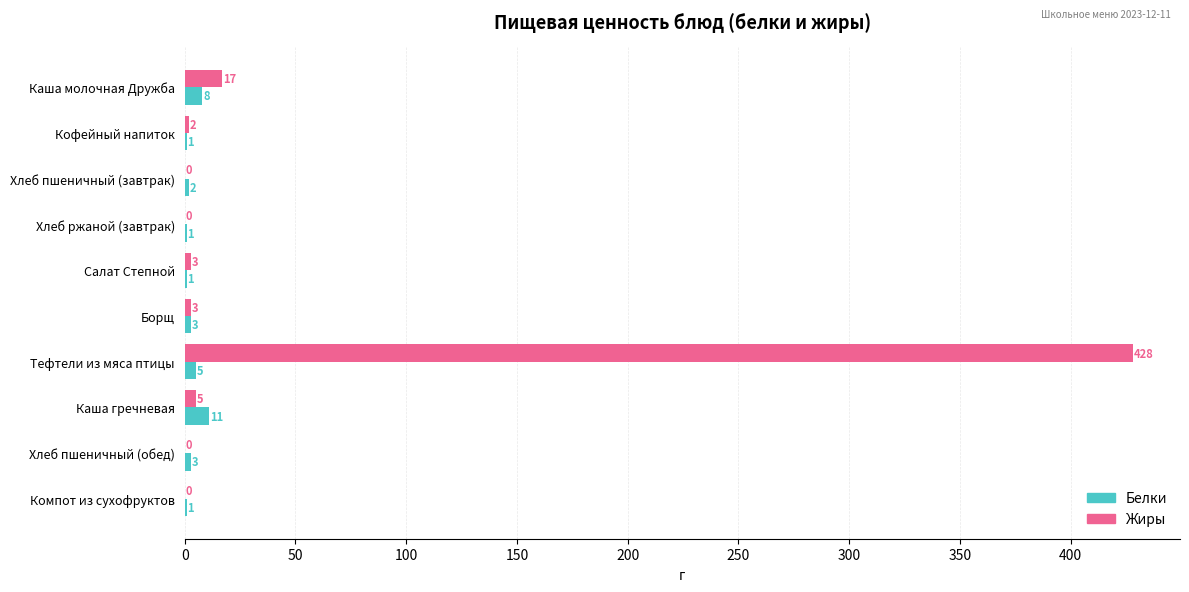

Count the Белки values in the range 1 to 5.

8